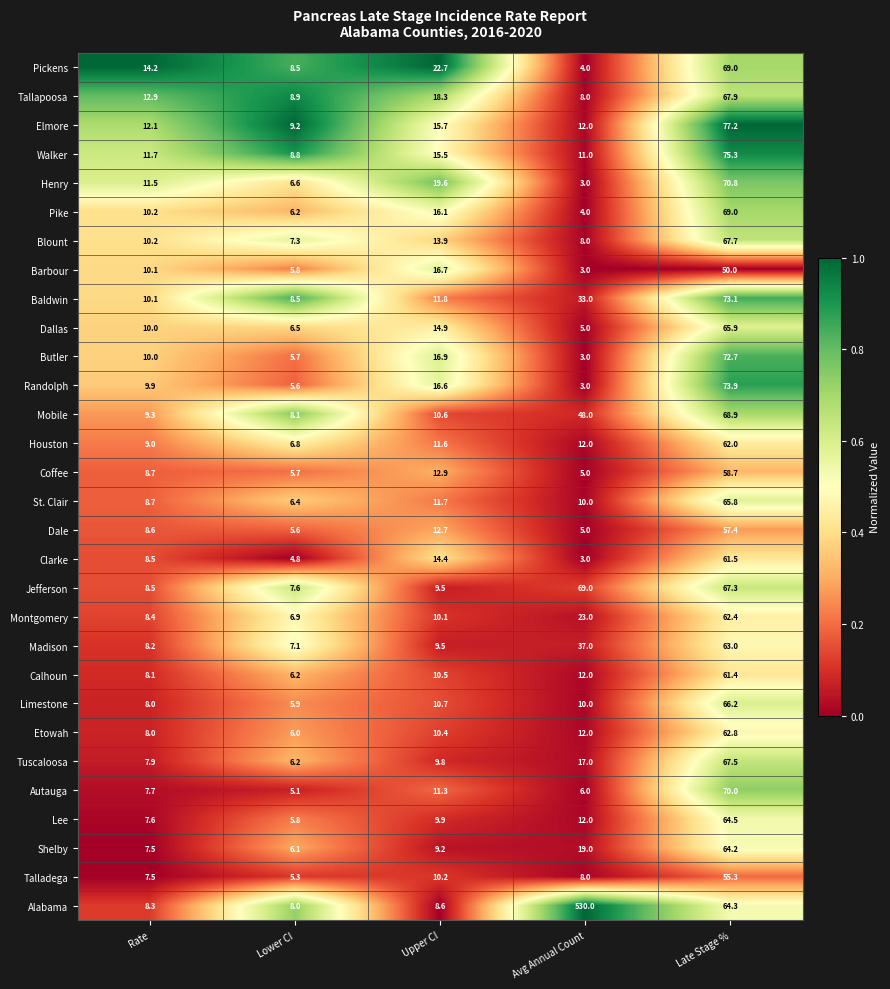

What is the difference between the highest and lowest values at Upper CI?

14.1